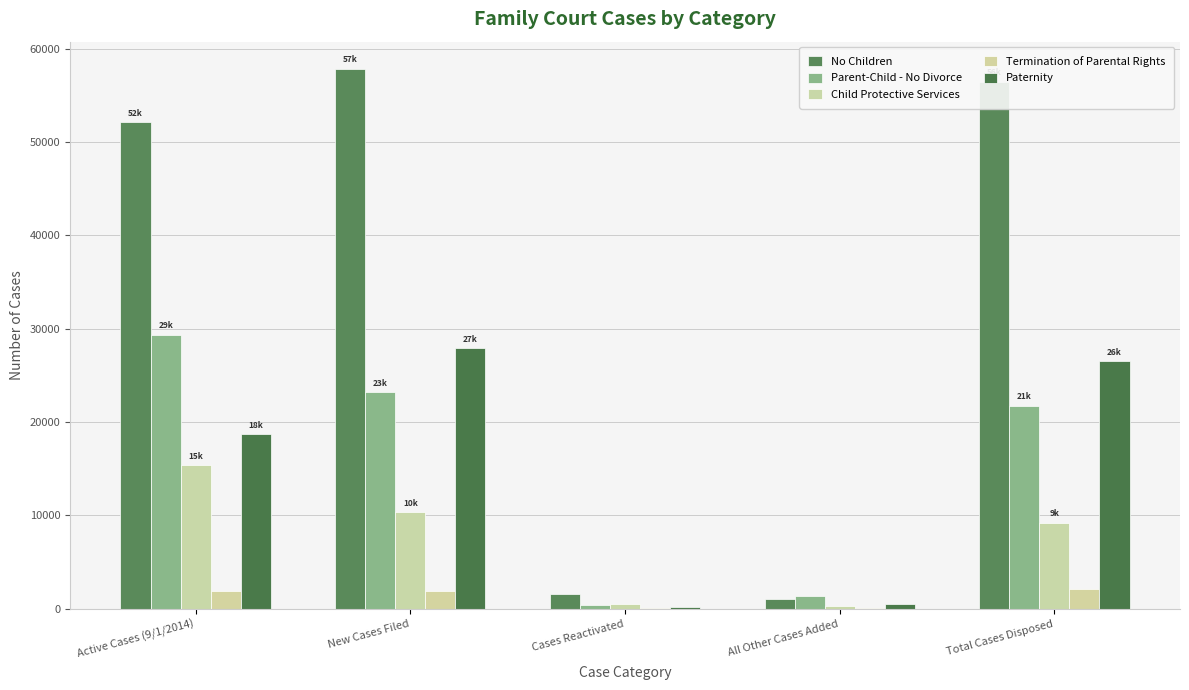

Reading left to right, list all the values displayed in this chart.

No Children: 52132	57882	1591	1024	56495
Parent-Child - No Divorce: 29352	23199	378	1336	21760
Child Protective Services: 15348	10324	456	336	9201
Termination of Parental Rights: 1914	1875	31	53	2113
Paternity: 18671	27900	173	512	26511